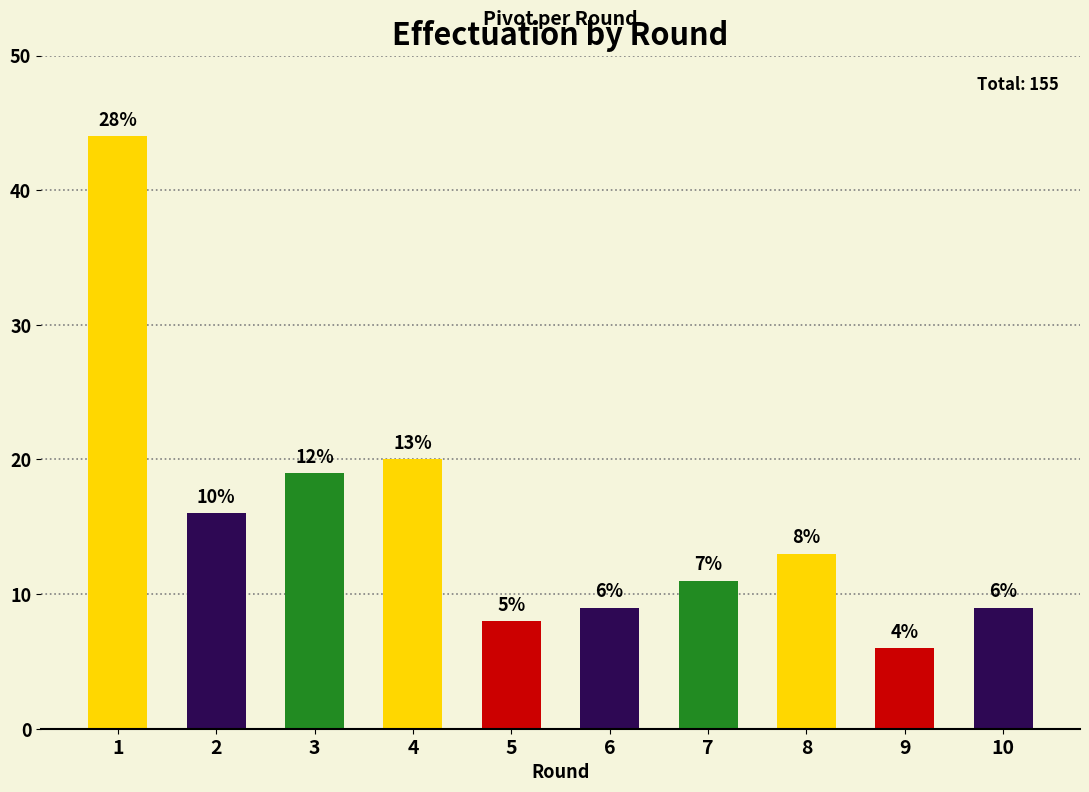

How many bars are there in total?

10